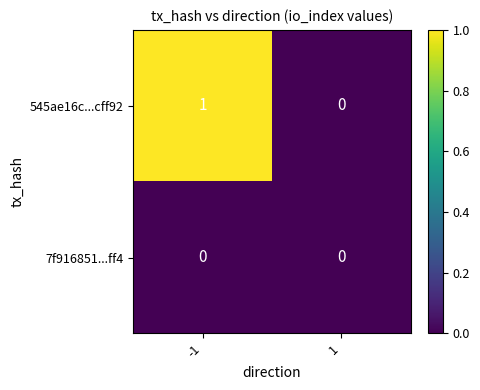

At which category is the sum across all series the highest?

-1